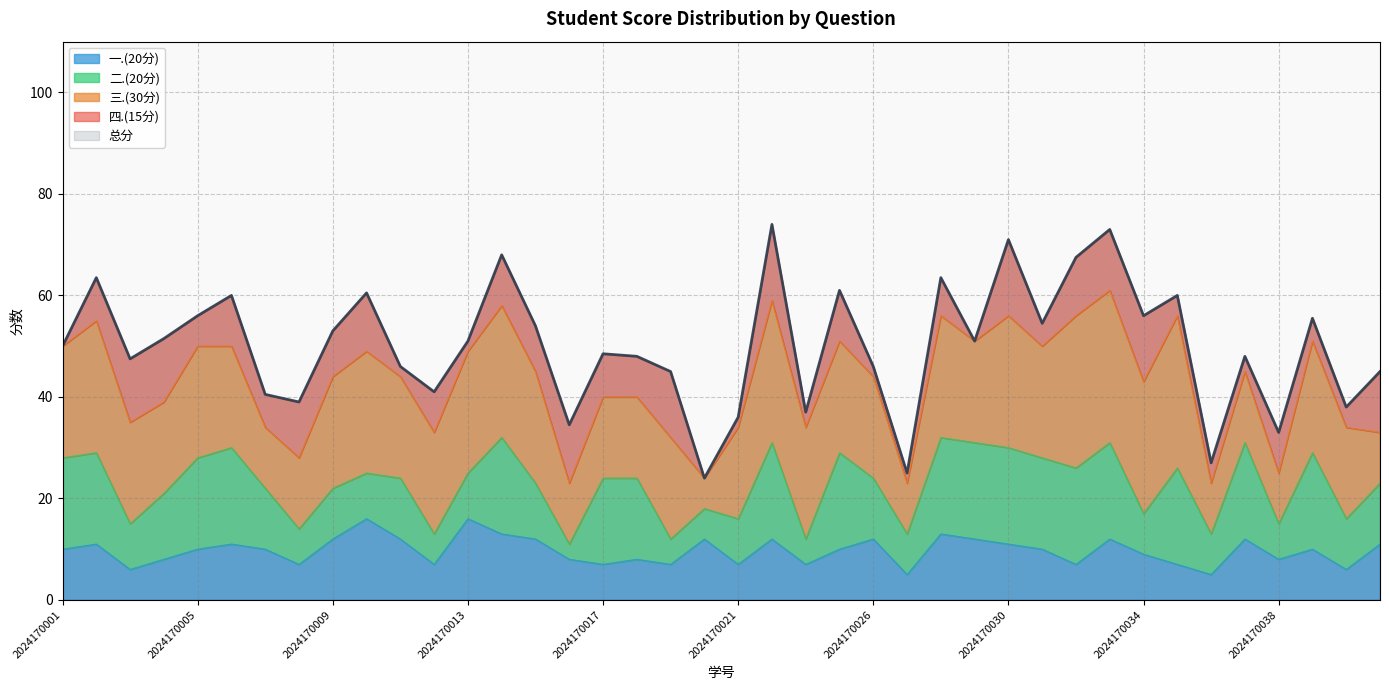

Which series ends up on top after the final intersection of 四.(15分) and 三.(30分)?

四.(15分)